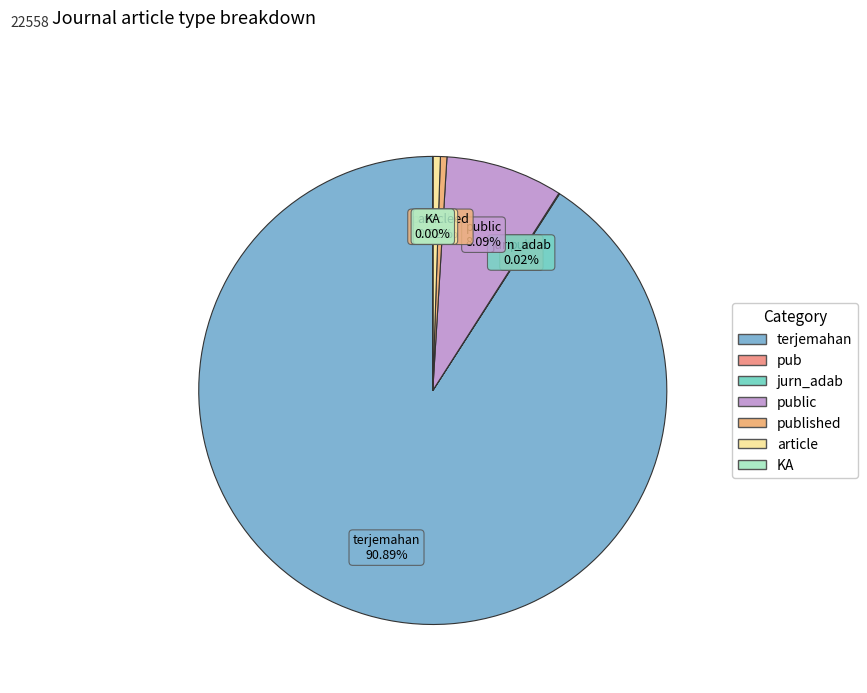

What is the largest slice in the pie chart?

terjemahan